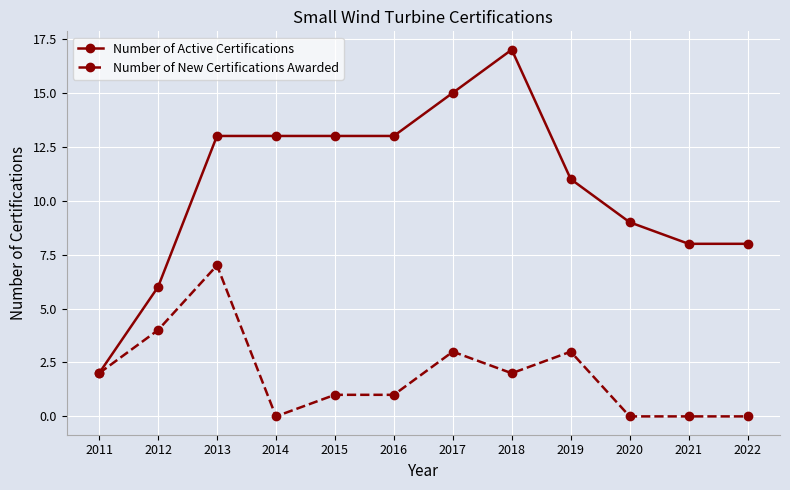

Which series changed the most between 2013 and 2016?

Number of New Certifications Awarded